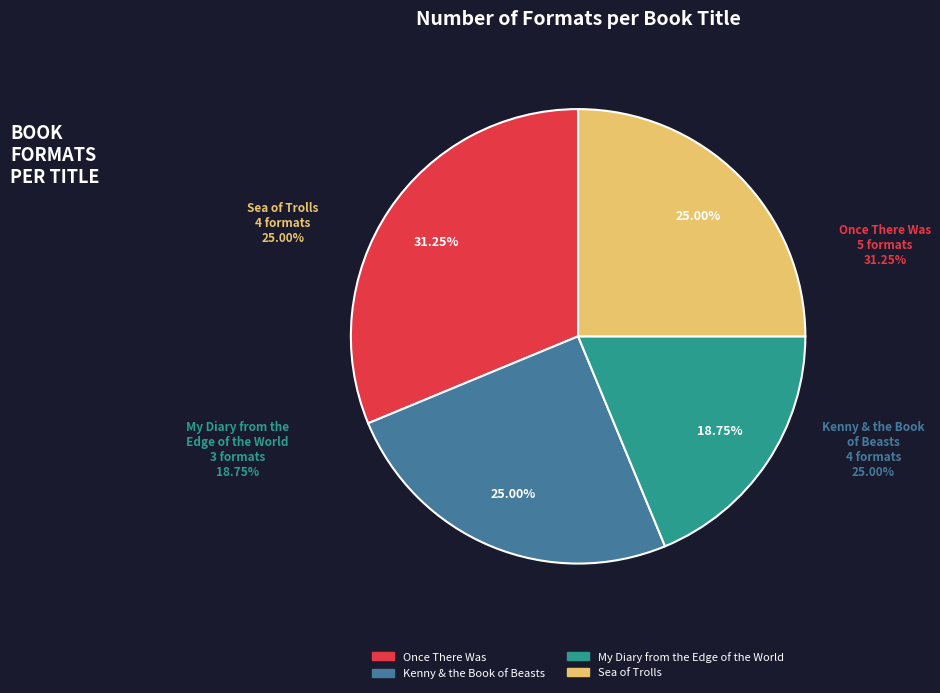

Is the sum of Kenny & the Book of Beasts and Once There Was greater than half?

Yes